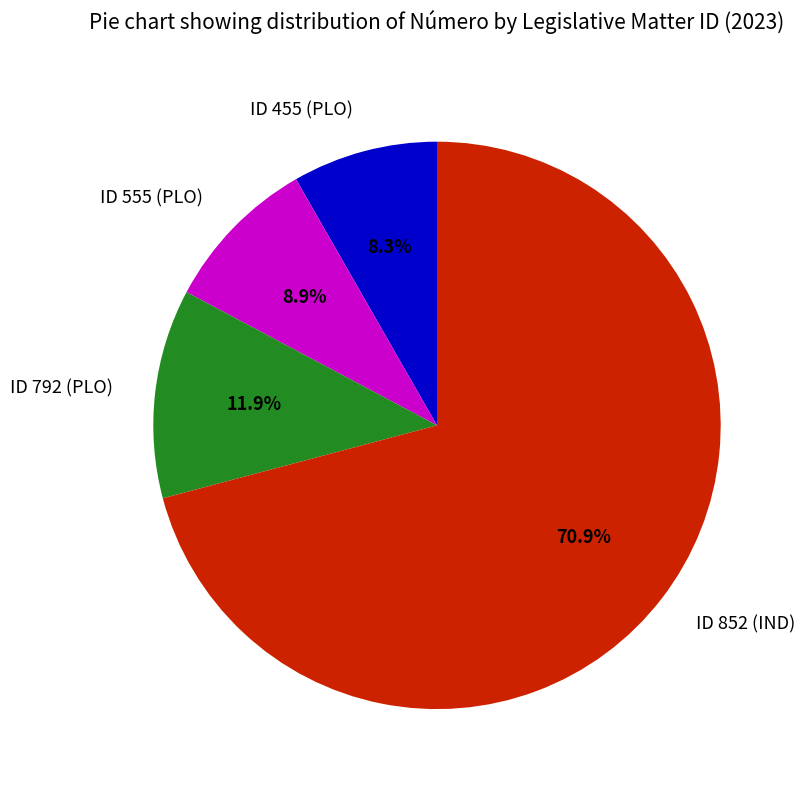

Approximately how many times larger is the value at ID 455 (PLO) compared to ID 792 (PLO)?

0.7